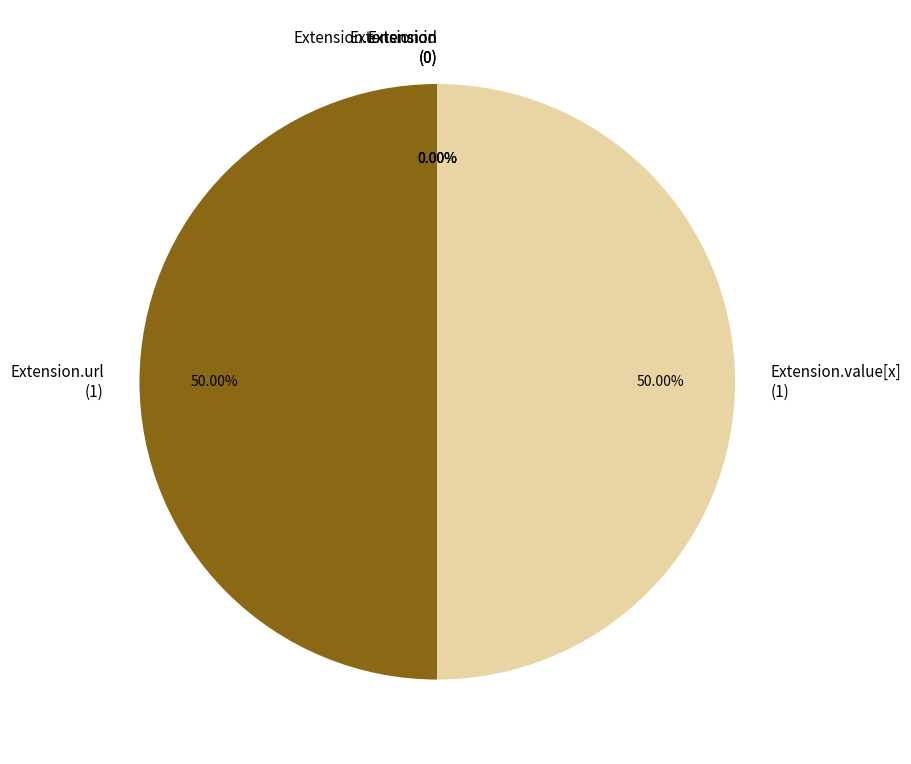

Combined, do Extension.extension and Extension account for over 50%?

No